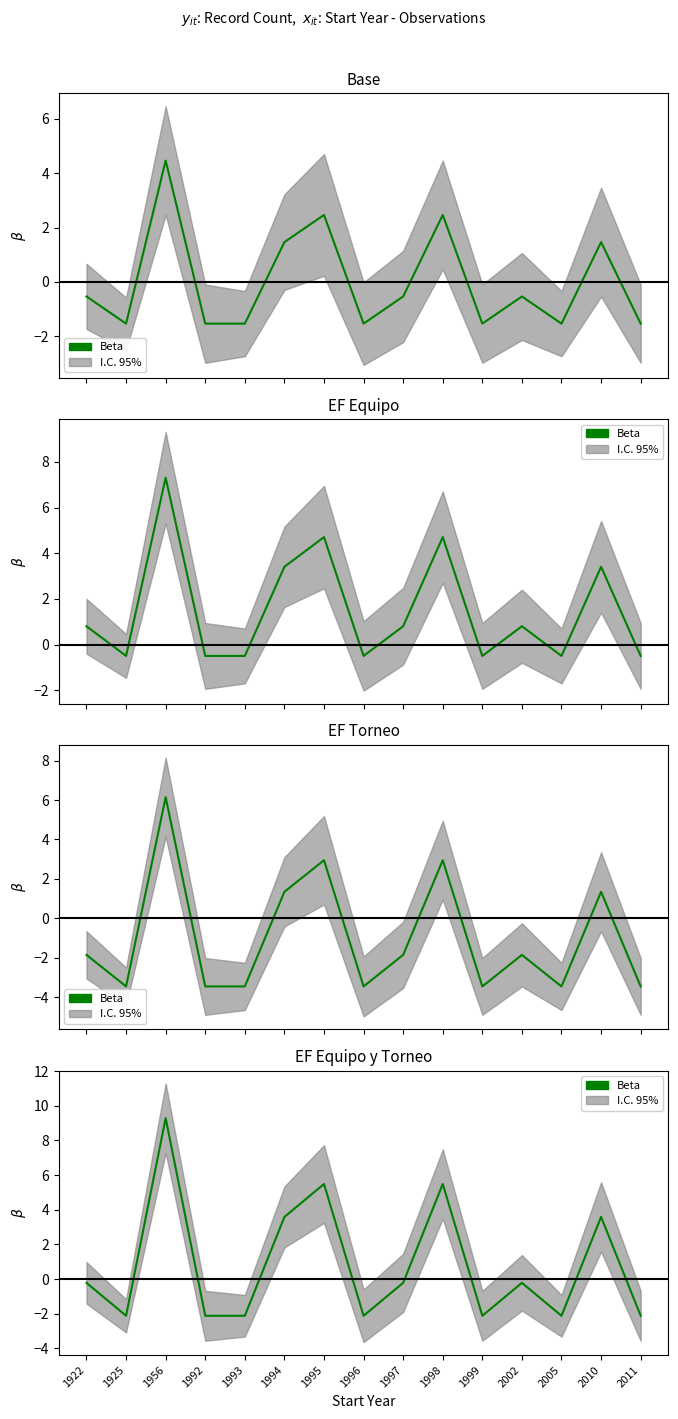

Which has a higher value, 1992 or 1996?

1992